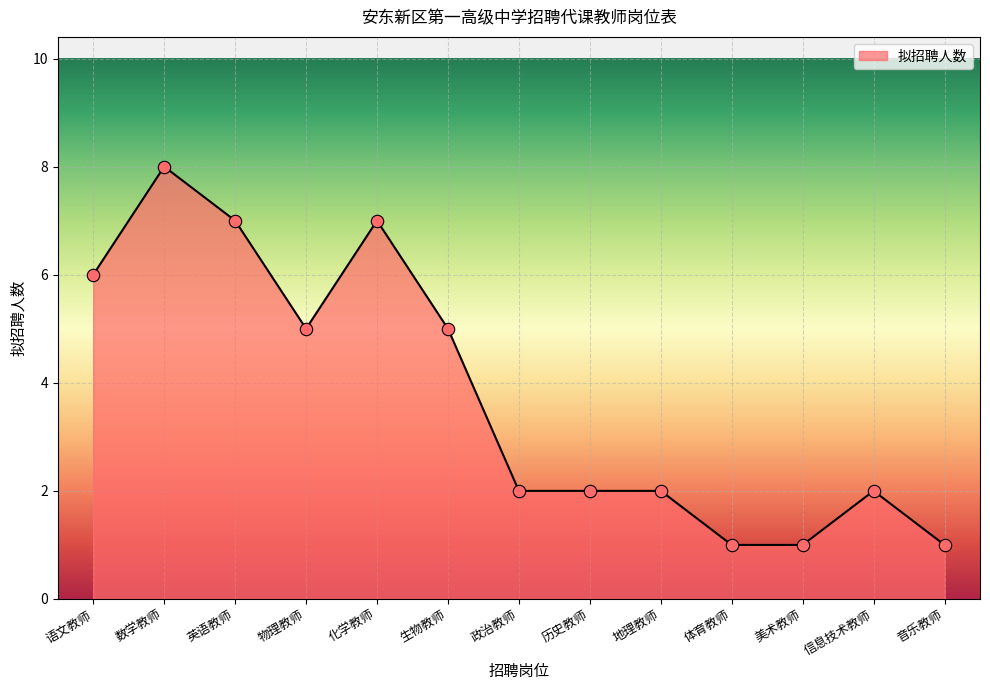

Which has a higher value, 生物教师 or 历史教师?

生物教师